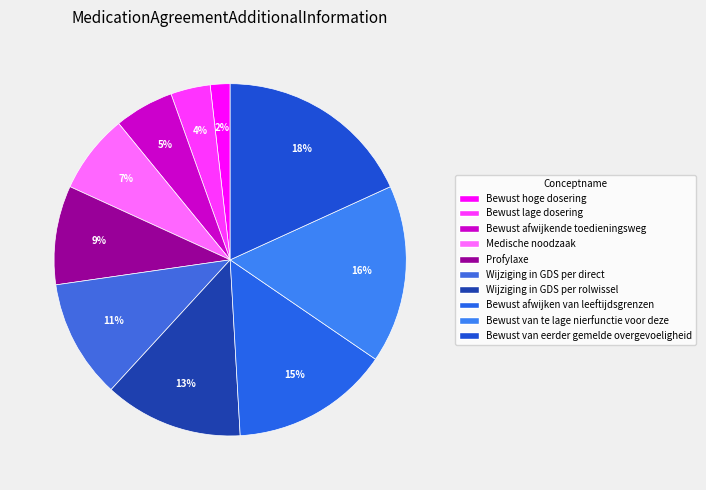

Count the number of slices in the pie.

10